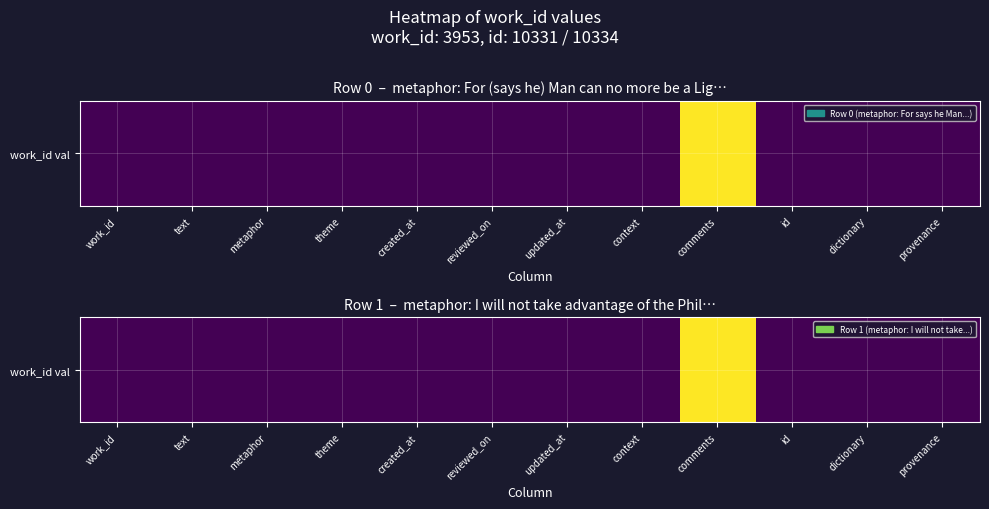

What is the smallest value displayed?

3953